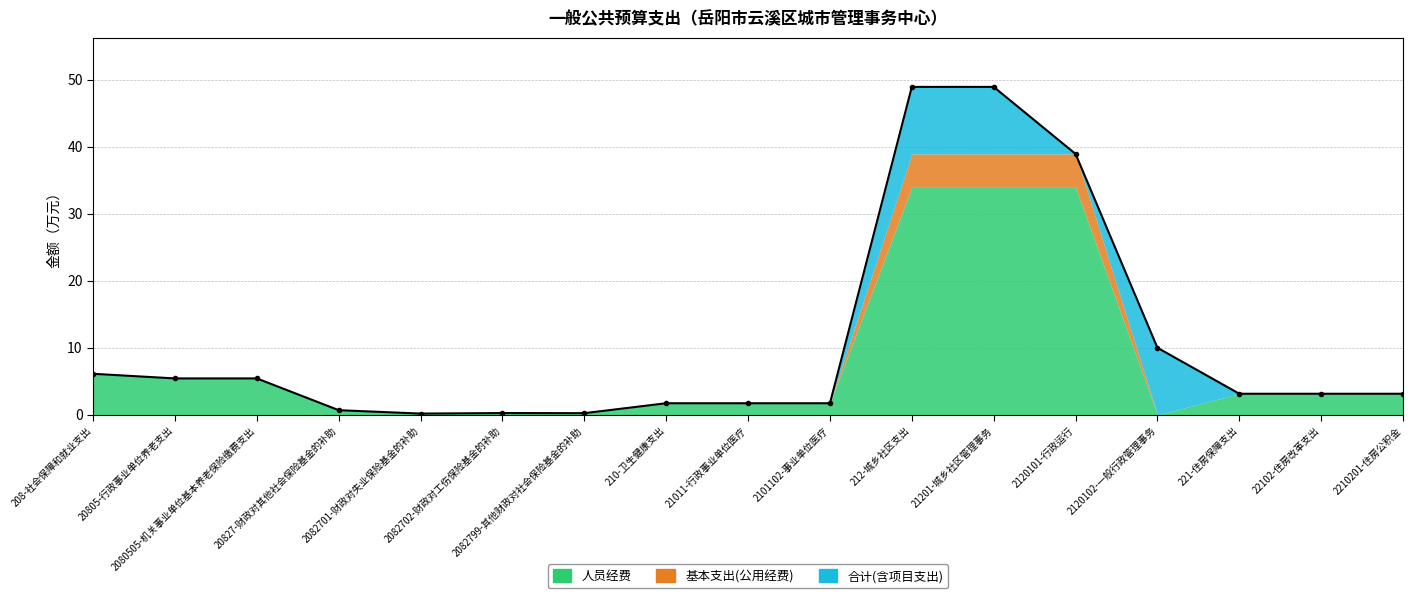

Which series has the largest total across all categories?

合计